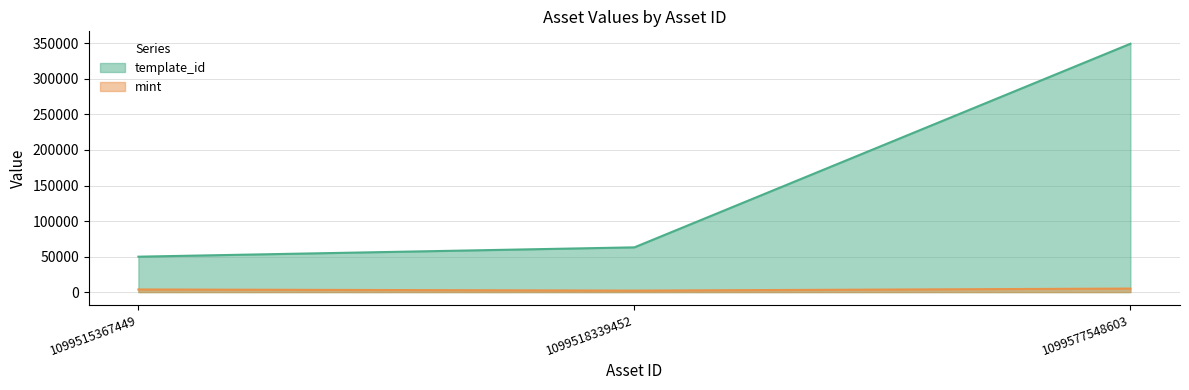

What is the difference between the maximum and minimum values in the template_id series?

299674